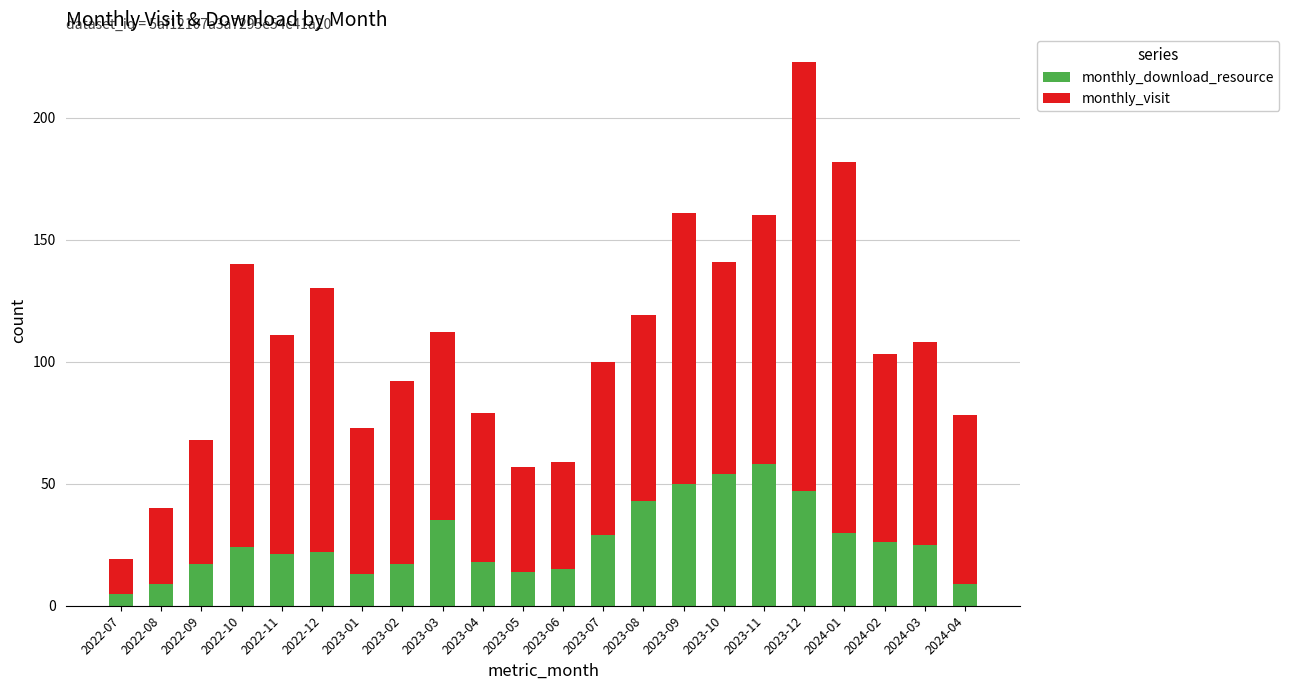

What is the difference between the second highest and minimum values in the monthly_download_resource series?

49